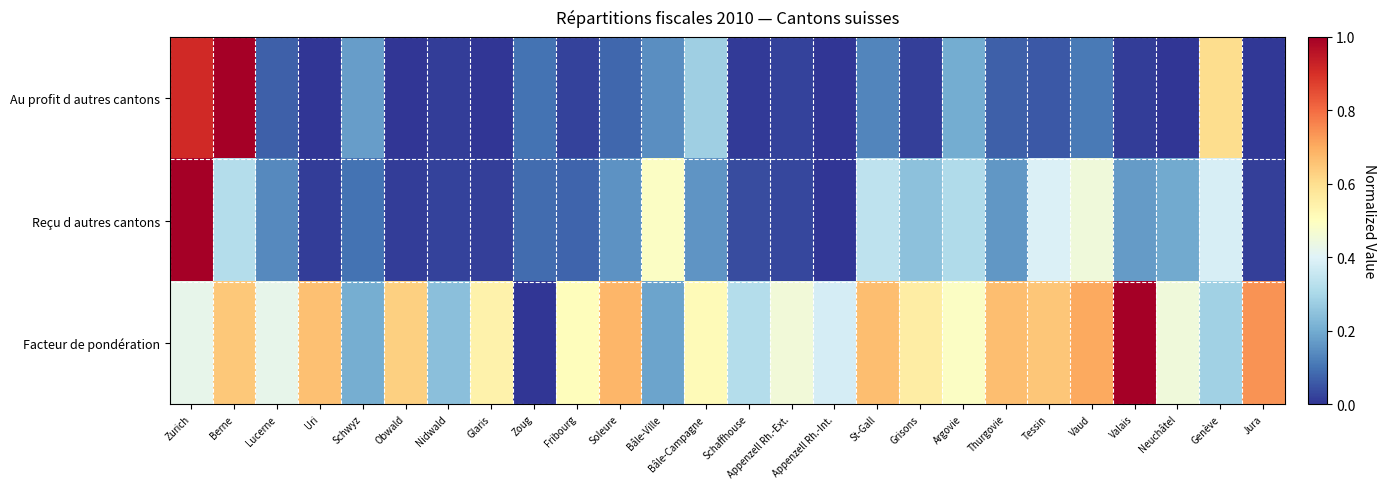

Between Fribourg and Schaffhouse, which series saw the biggest shift?

Facteur de pondération